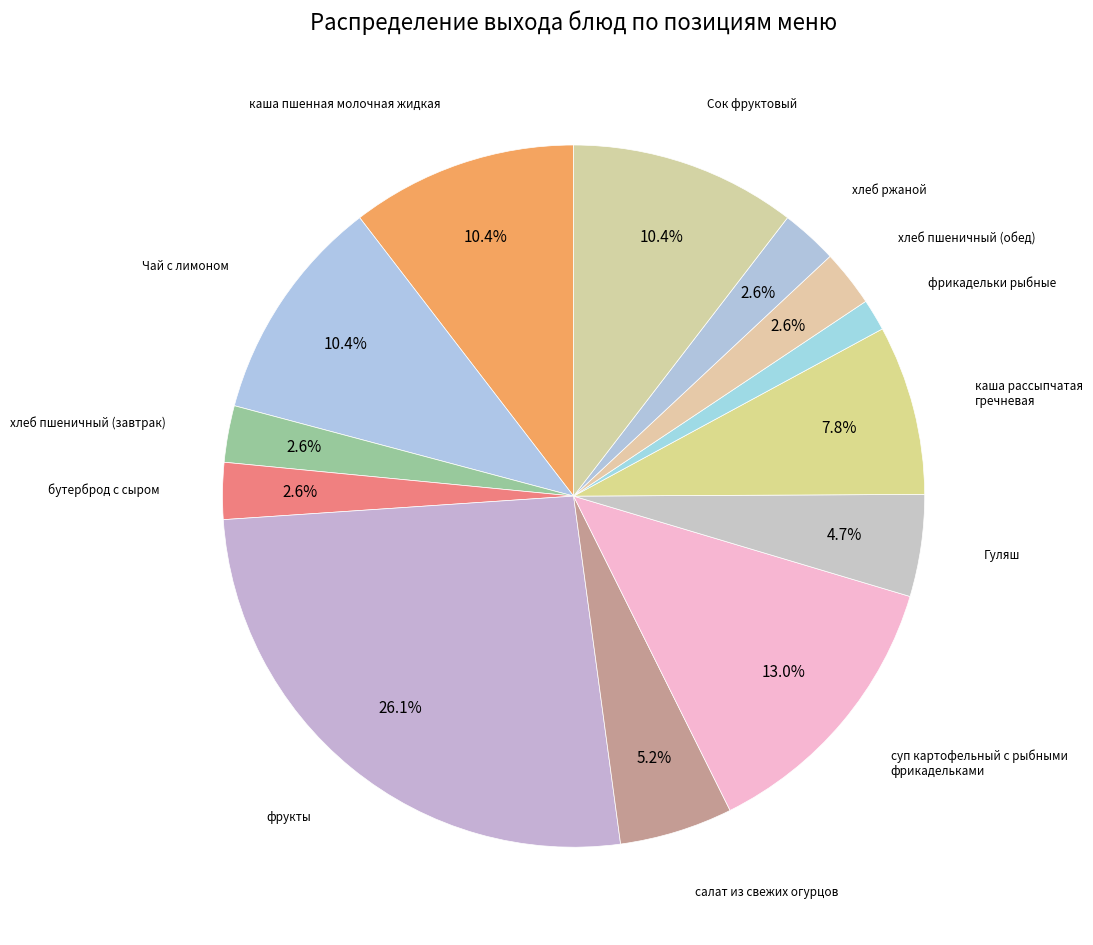

Rank the categories by value from lowest to highest.

фрикадельки рыбные, хлеб пшеничный (завтрак), бутерброд с сыром, хлеб пшеничный (обед), хлеб ржаной, Гуляш, салат из свежих огурцов, каша рассыпчатая гречневая, каша пшенная молочная жидкая, Чай с лимоном, Сок фруктовый, суп картофельный с рыбными фрикадельками, фрукты